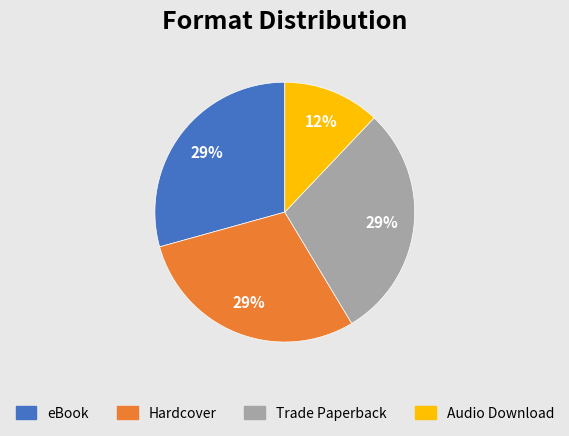

Is the sum of Trade Paperback and Hardcover greater than half?

Yes